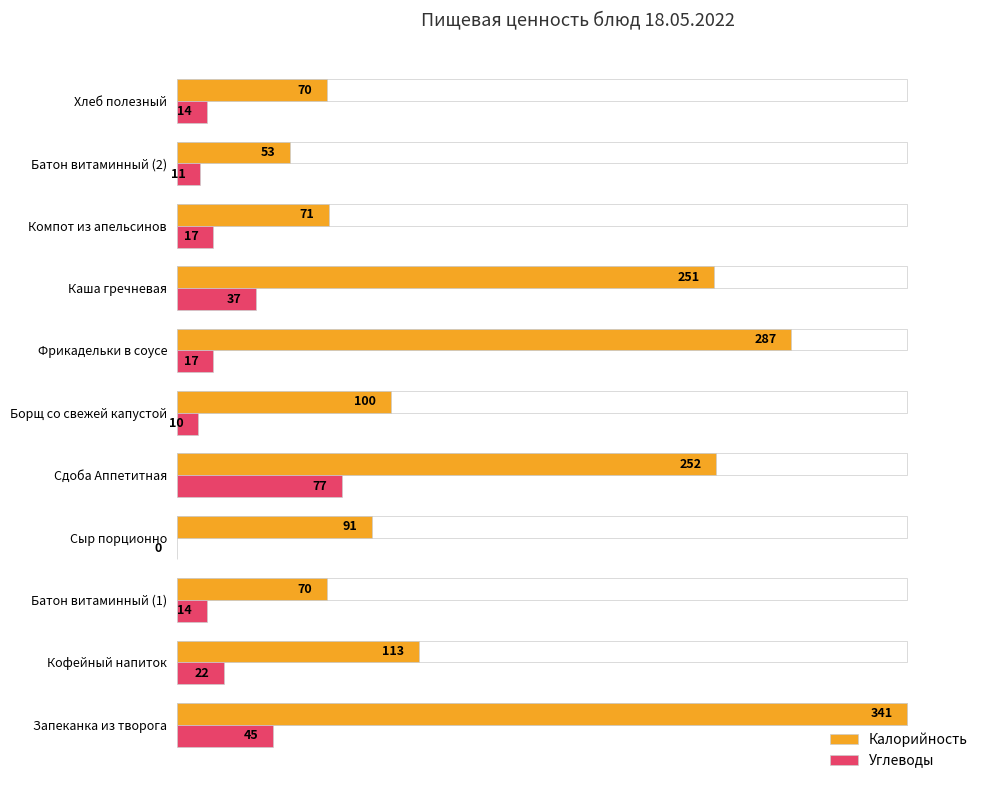

Which series changed the most between Кофейный напиток and Фрикадельки в соусе?

Калорийность